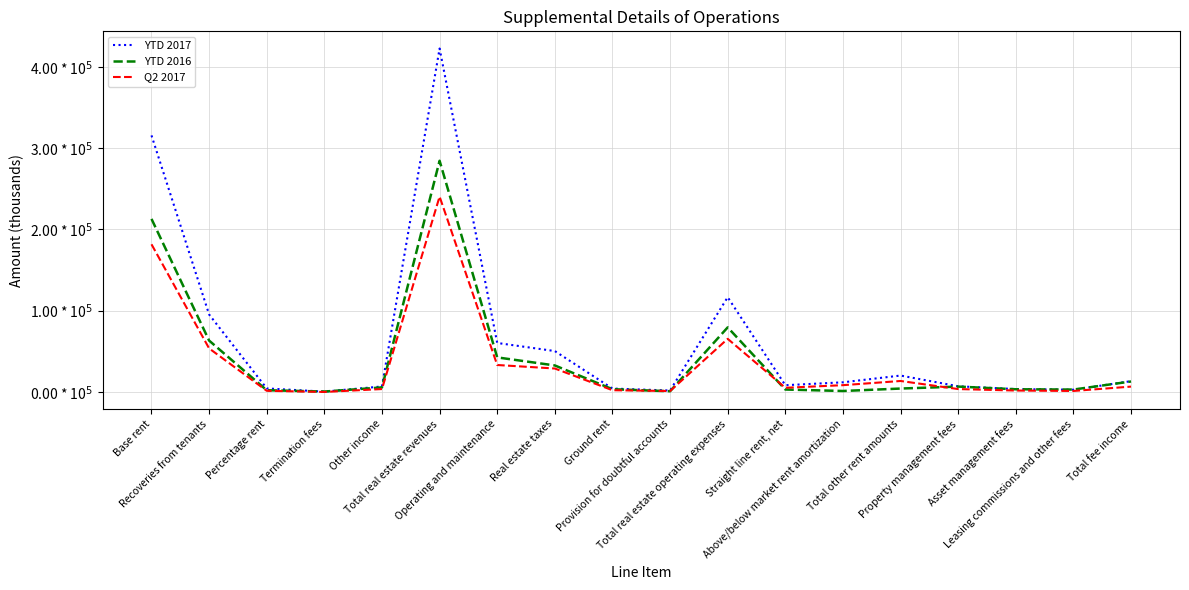

Where is the first local maximum for Q2 2017?

Total real estate revenues